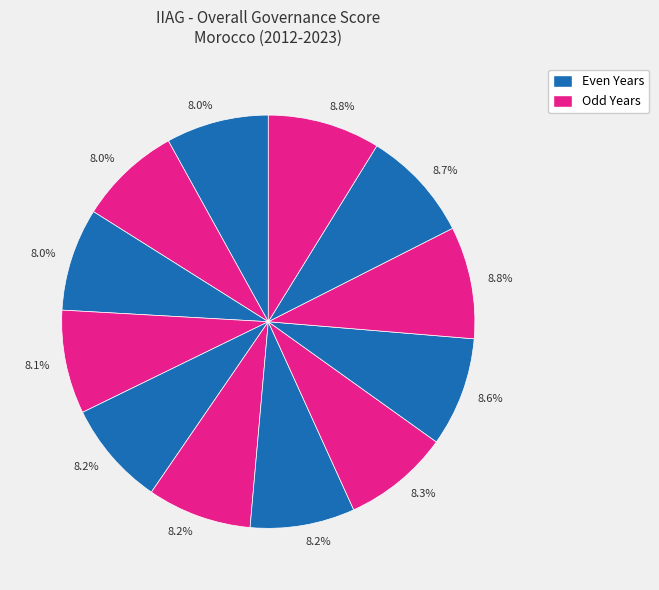

Does any single category account for the majority?

No